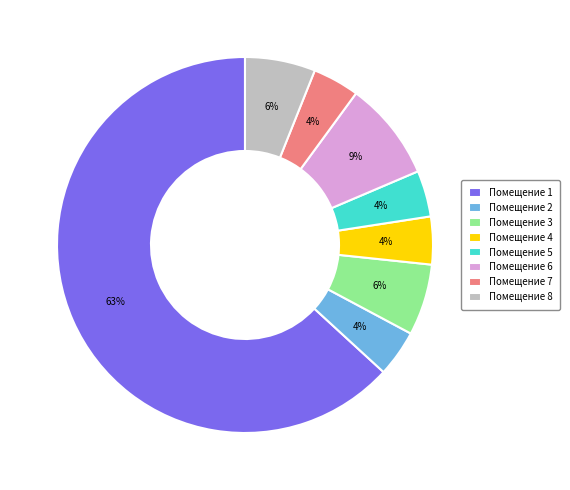

To the nearest percent, what percentage of the pie is Помещение 8?

6%